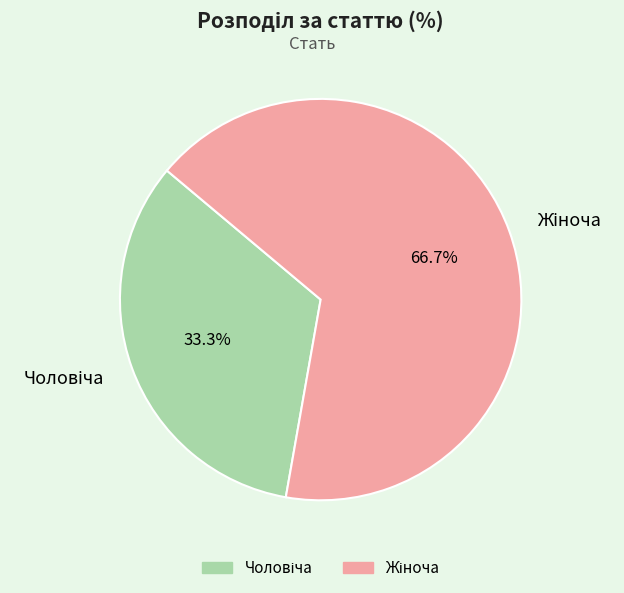

Is there any slice that represents more than half of the pie?

Yes